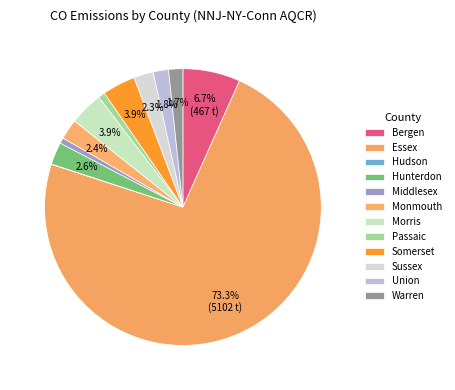

Count the number of slices in the pie.

12